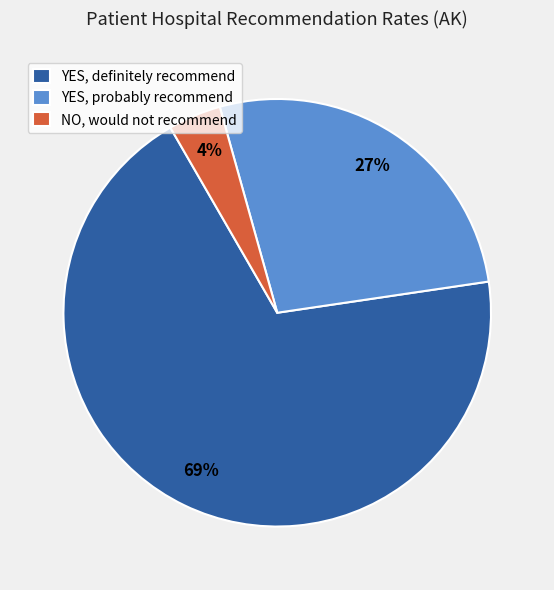

The YES, probably recommend slice represents 41% of the pie. True or false?

False